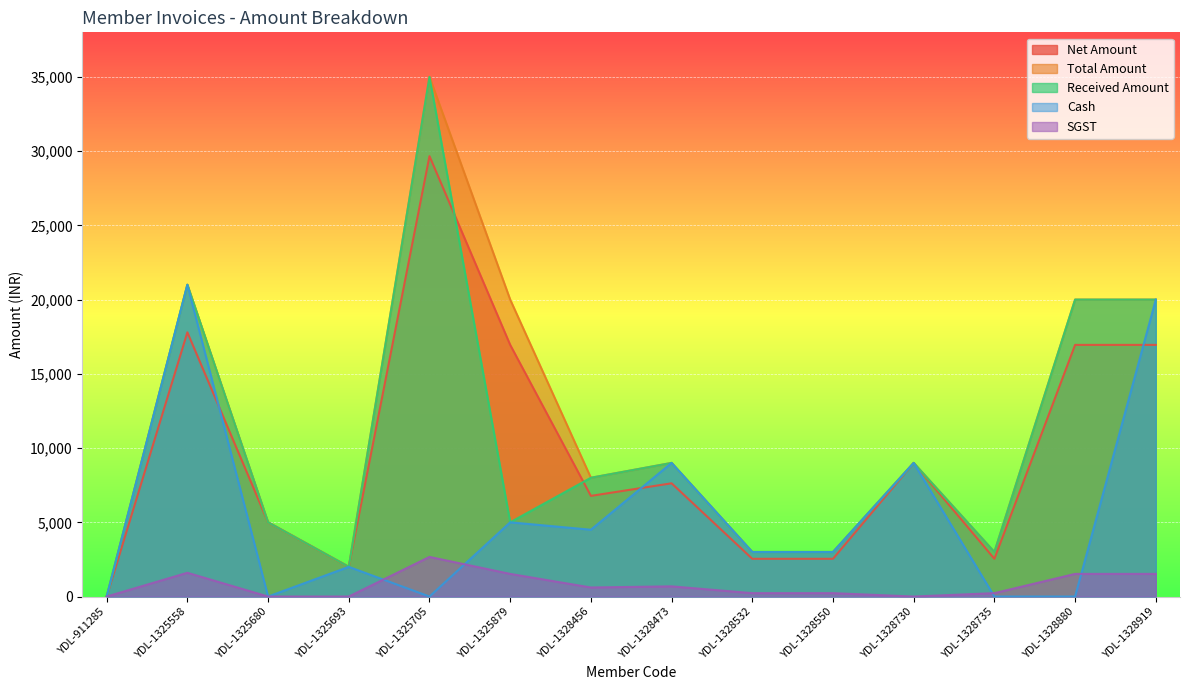

Which series has the largest total across all categories?

Total Amount